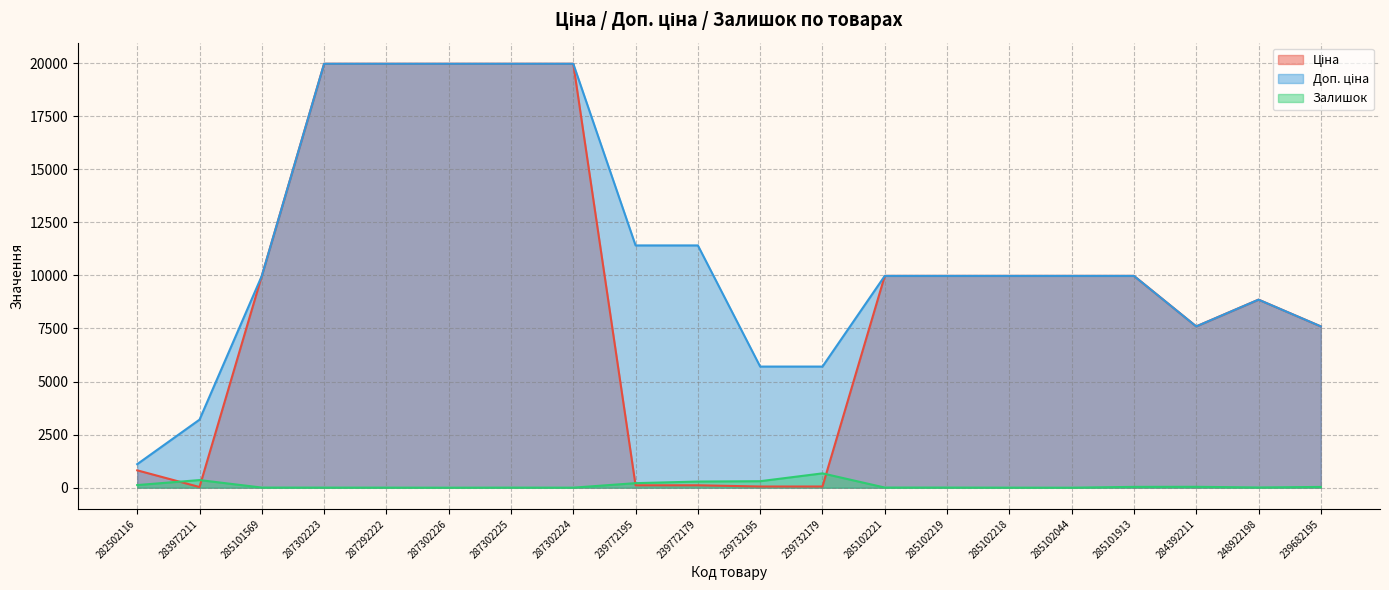

What is the sum of the Доп. ціна values at 287302224 and 239682195?

27560.7